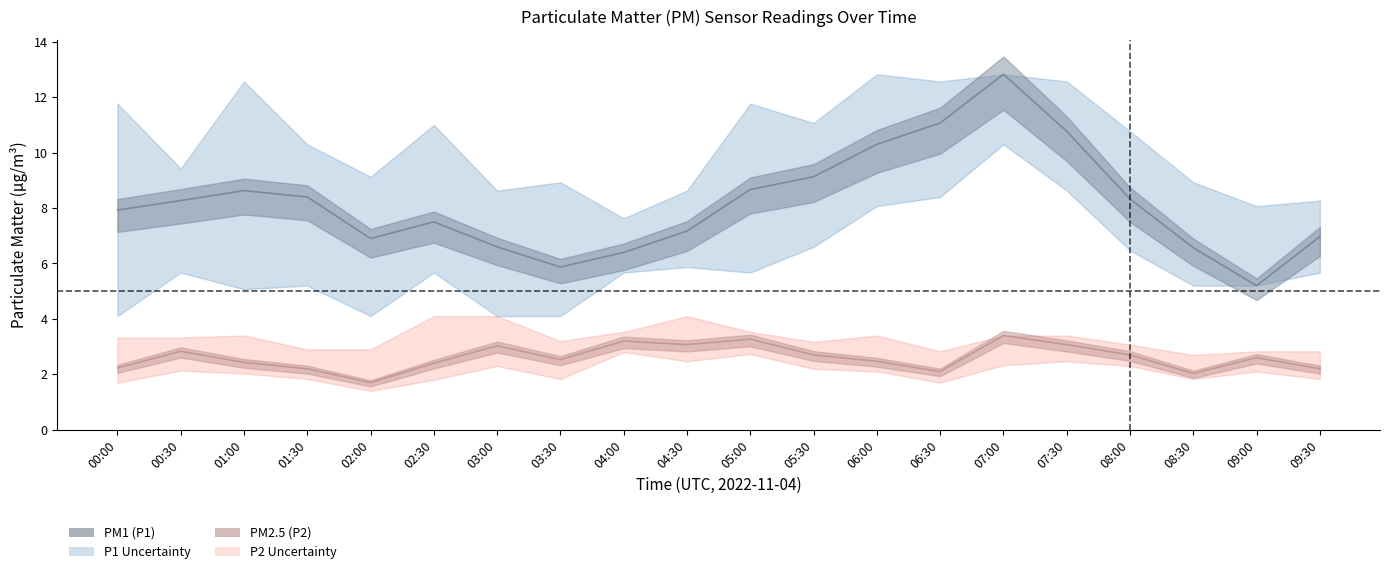

True or false: P1_lower and P1 cross at least once.

False